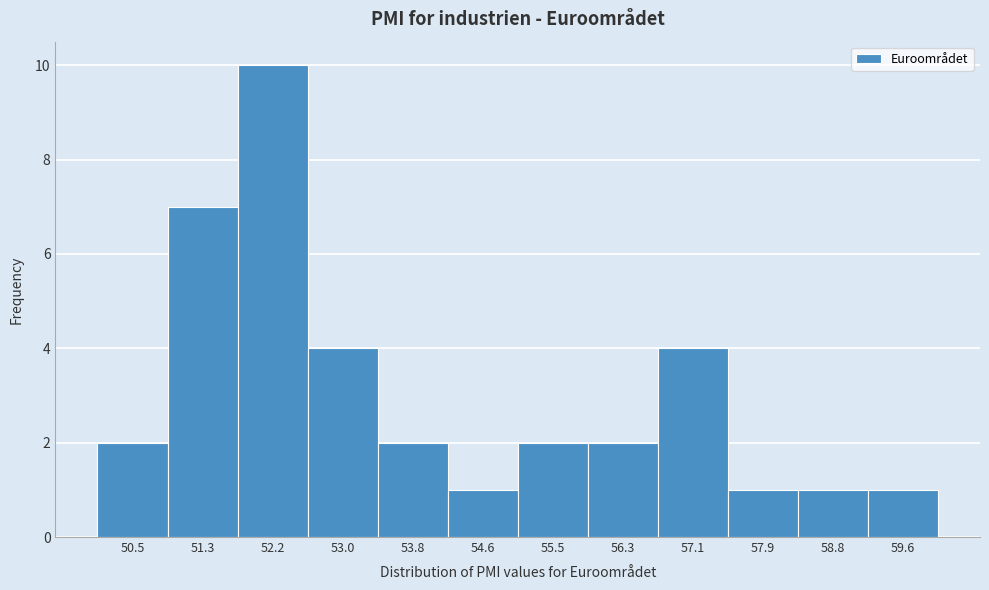

Reading left to right, list every bar in this chart as the range it spans on the x-axis followed by its height. Neither the bar edges nor the heights are printed on the chart, so give them approximately, as read against the axes.

50.1 to 50.9: 2
50.9 to 51.8: 7
51.8 to 52.6: 10
52.6 to 53.4: 4
53.4 to 54.2: 2
54.2 to 55.1: 1
55.1 to 55.9: 2
55.9 to 56.7: 2
56.7 to 57.5: 4
57.5 to 58.4: 1
58.4 to 59.2: 1
59.2 to 60.0: 1